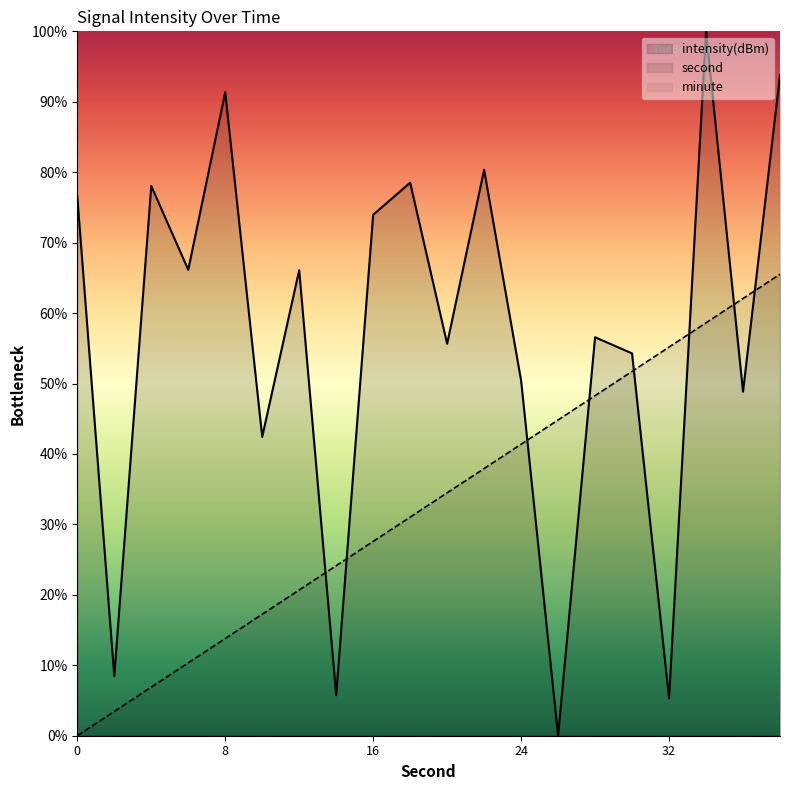

Is the value of intensity at 20 greater than the value of second at 16?

Yes